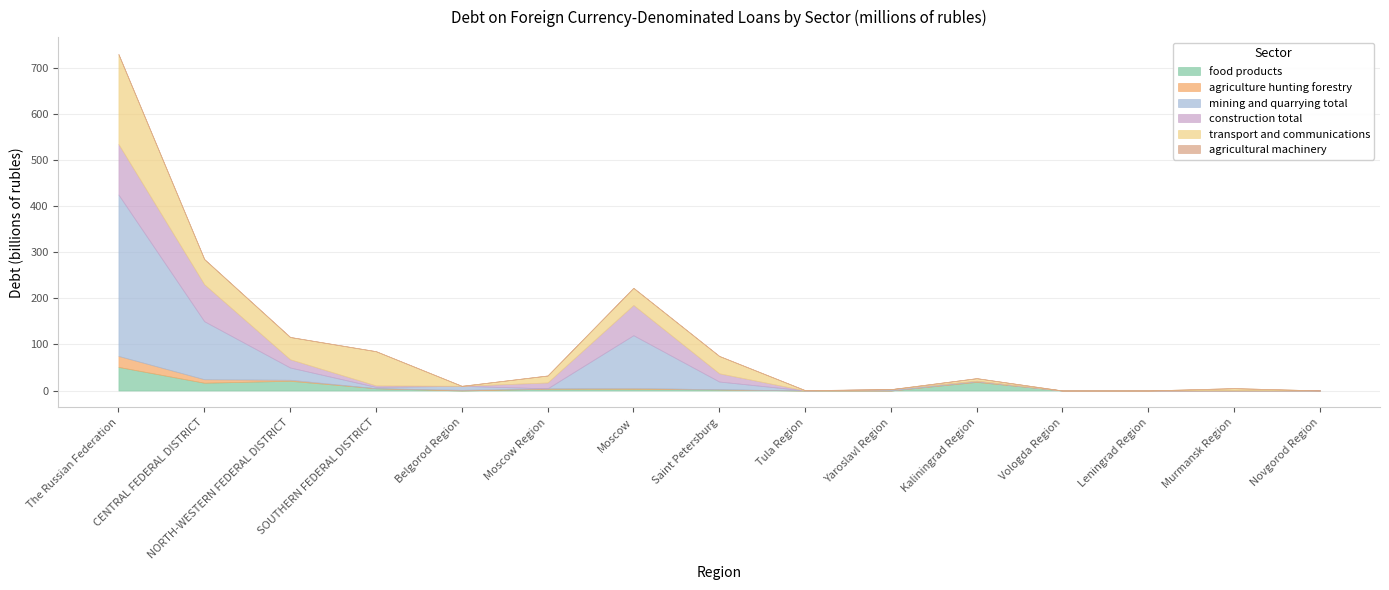

Where do food products and agriculture hunting forestry first cross each other?

SOUTHERN FEDERAL DISTRICT and Belgorod Region